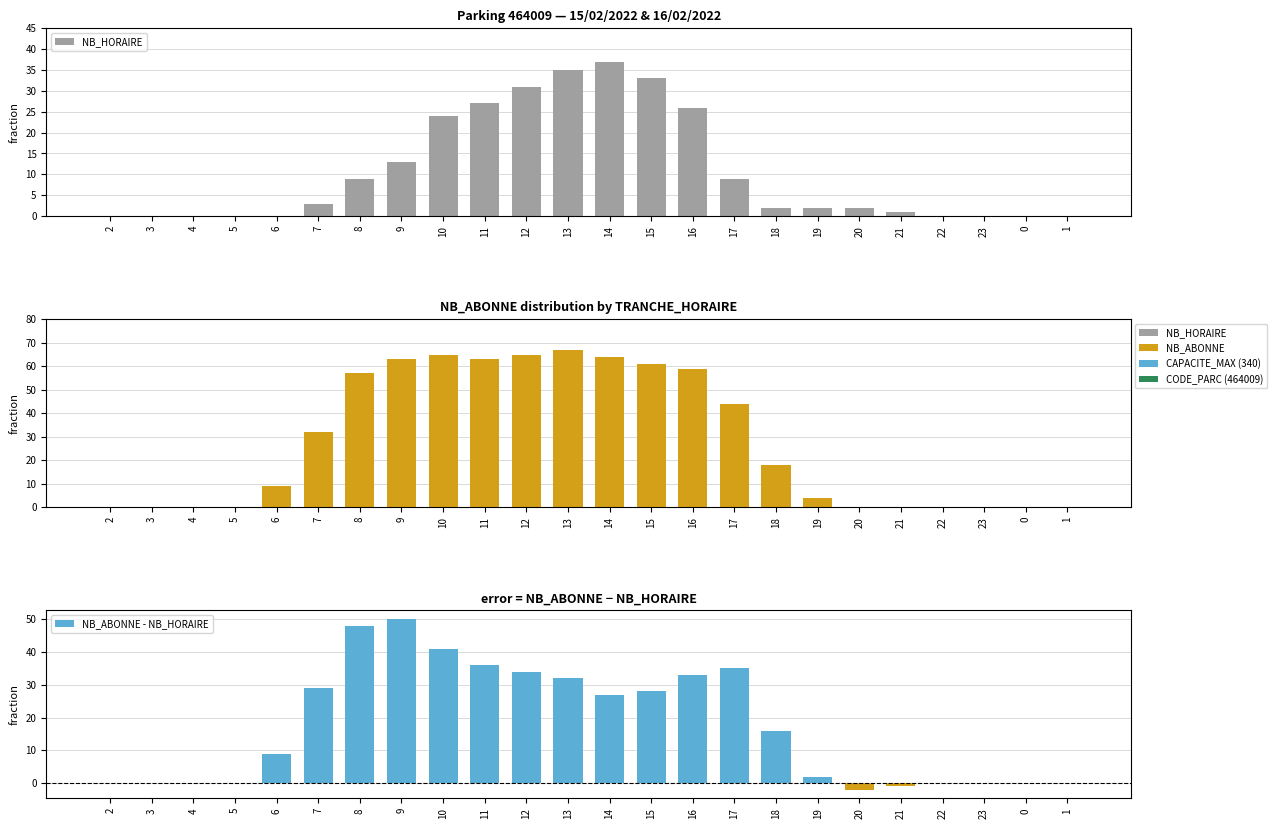

Rank the series by their average value, from highest to lowest.

NB_ABONNE, NB_ABONNE - NB_HORAIRE, NB_HORAIRE